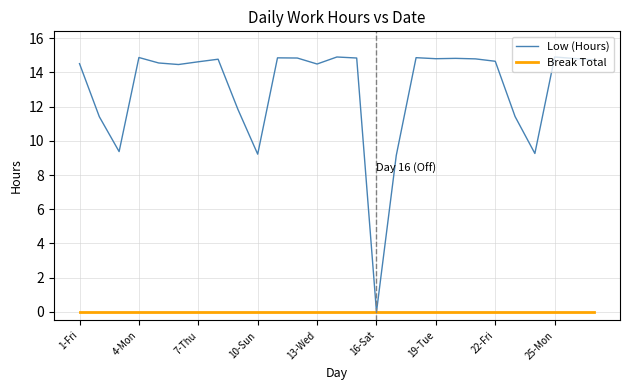

Which series has the widest spread of values?

Low (Hours)